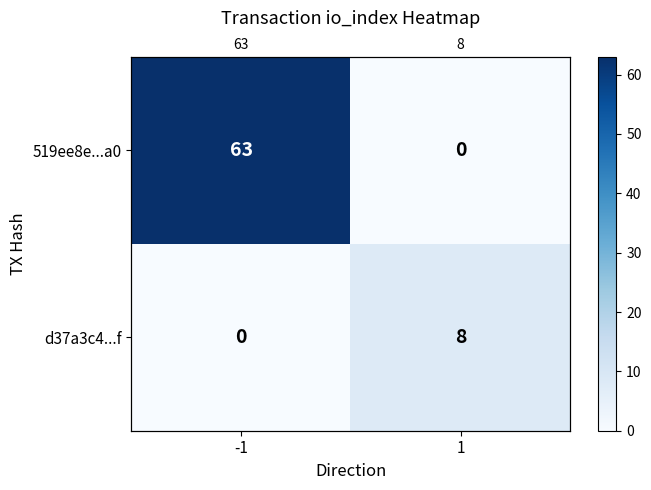

At which label does 519ee8e...a0 reach its peak?

-1